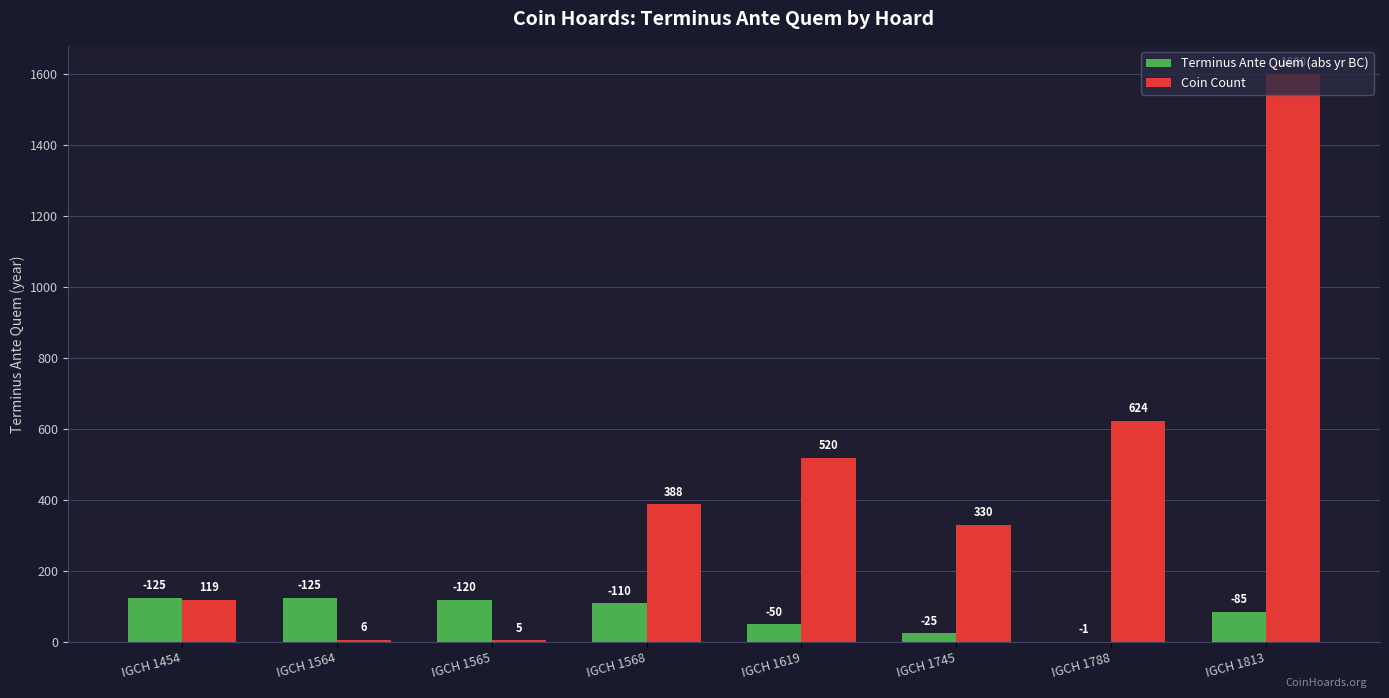

Where is Terminus Ante Quem (abs yr BC) nearest to the value 63?

IGCH 1619